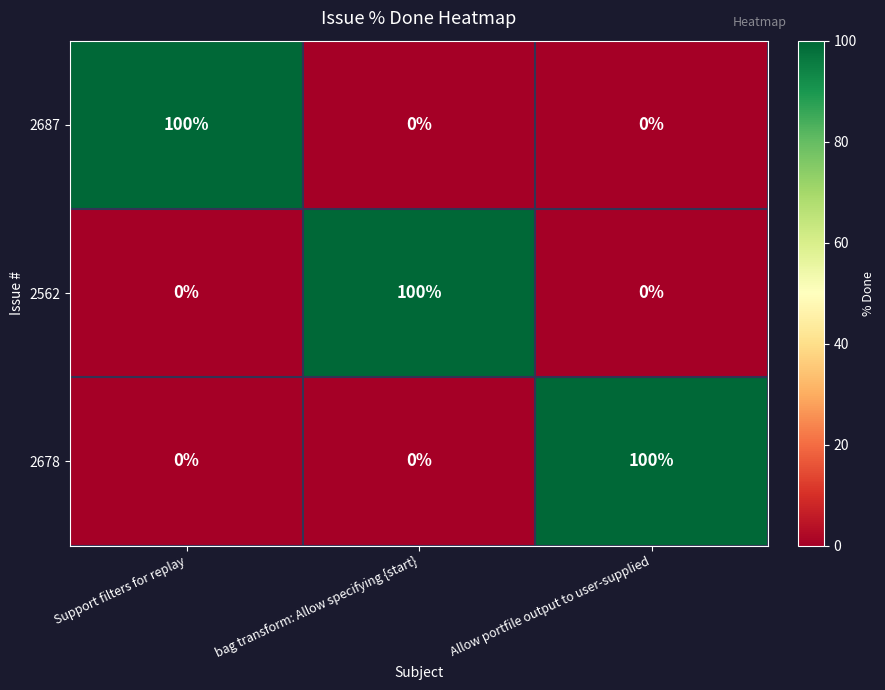

What is the maximum value shown in the chart?

100